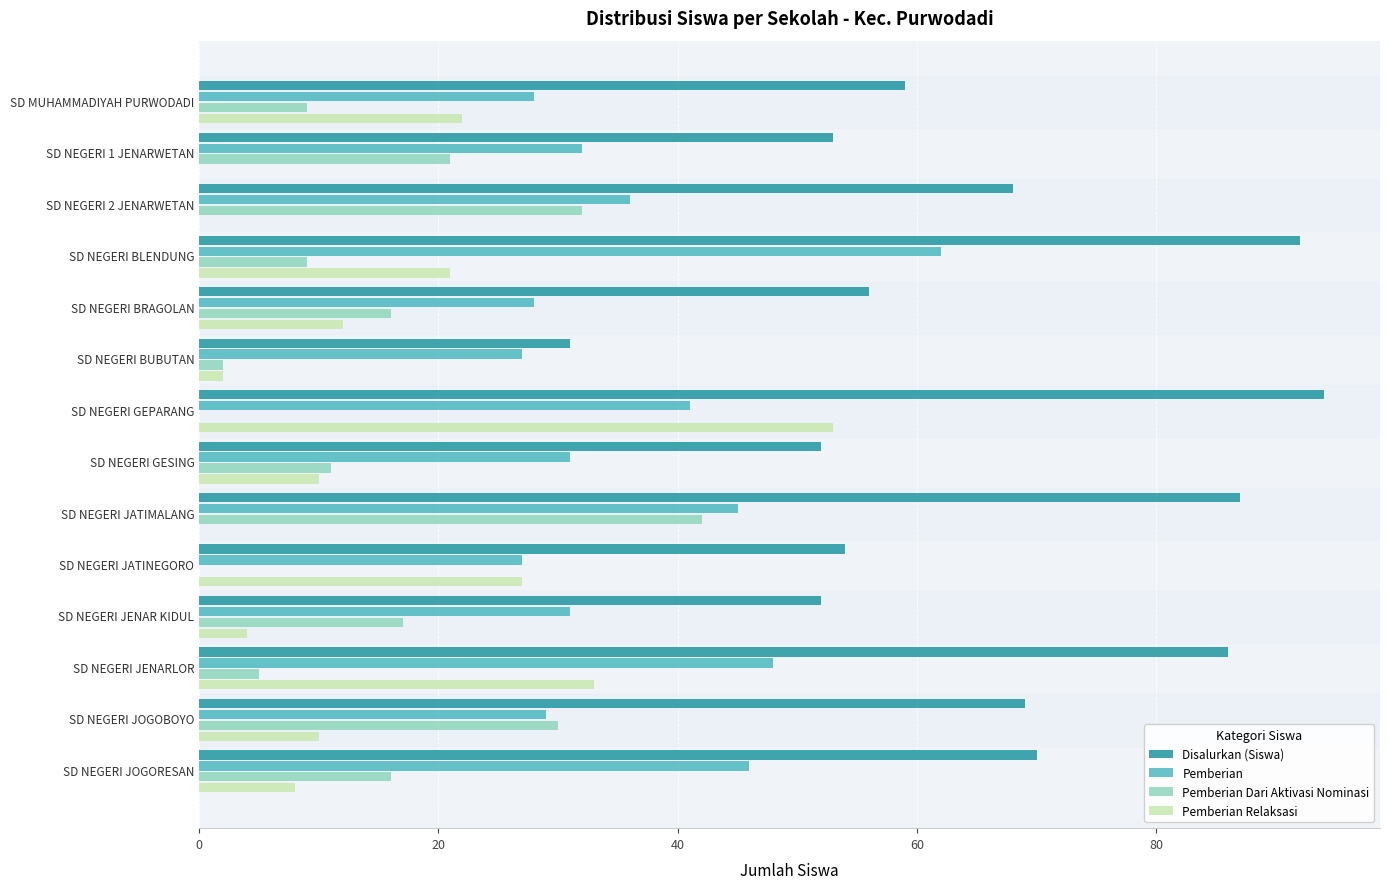

Between SD NEGERI 2 JENARWETAN and SD NEGERI JENAR KIDUL, which series saw the biggest shift?

Disalurkan (Siswa)